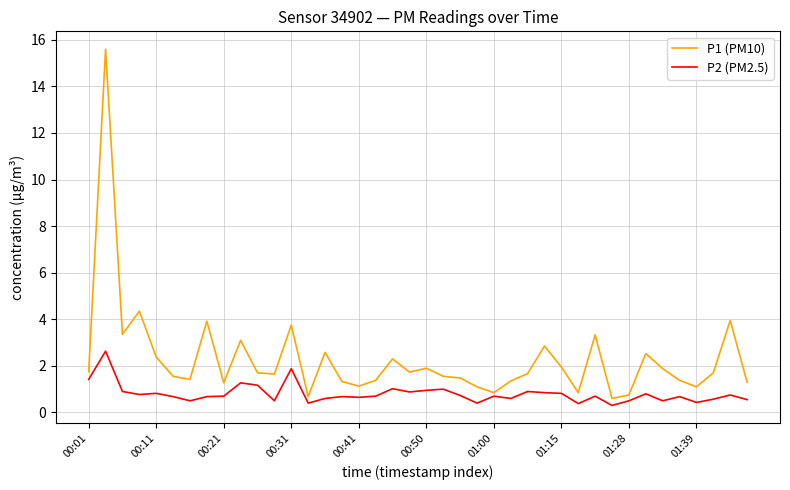

What is the greatest value displayed?

15.6